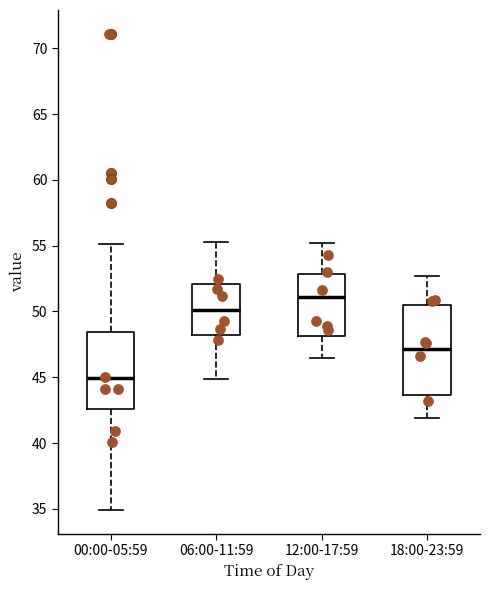

Where is the upper edge of the box for 12:00-17:59 on the y-axis? The values are not printed on the chart, so give them approximately, as read against the axis.

53.0